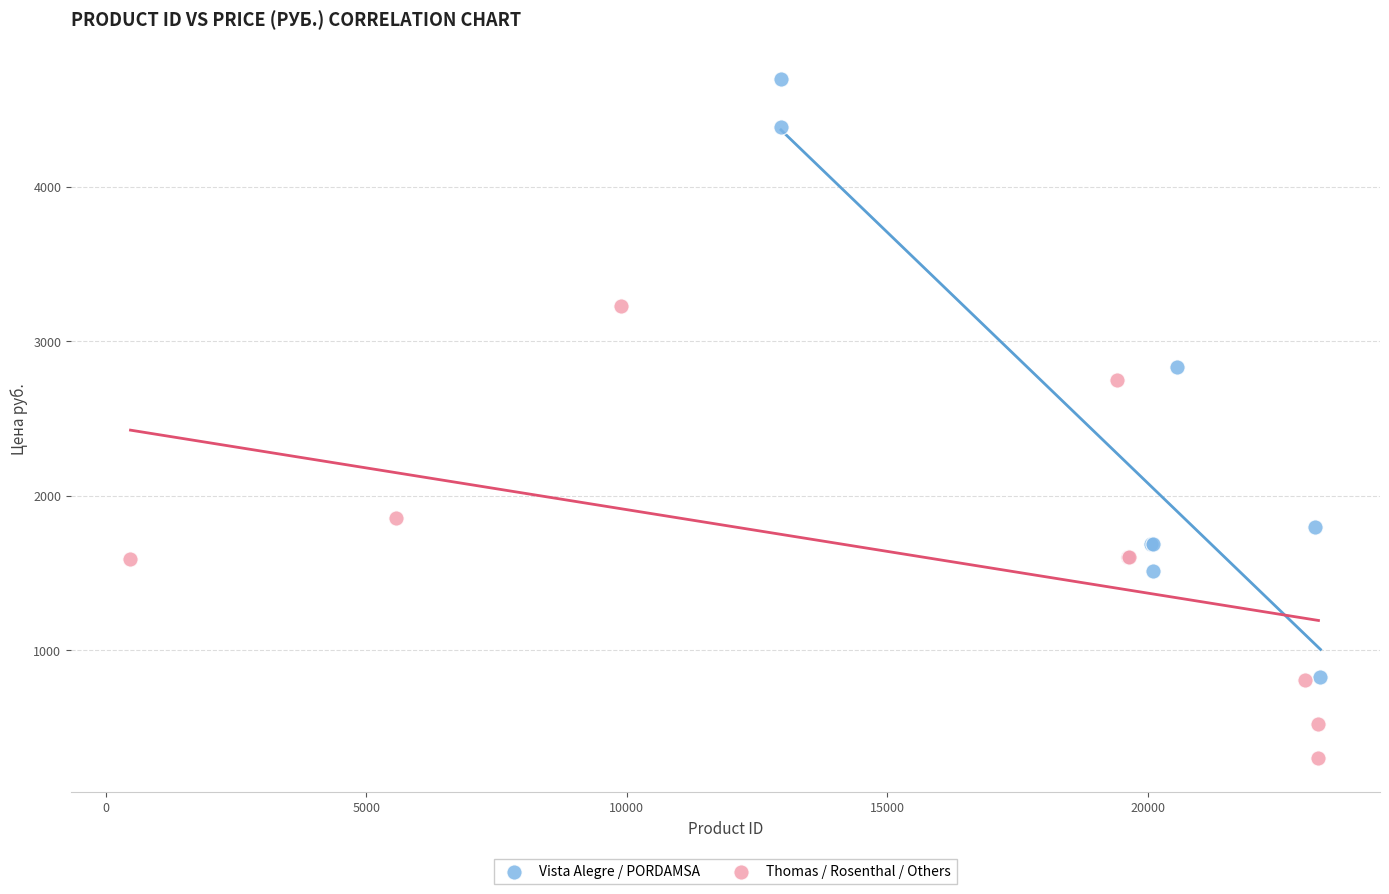

Which series has the largest Y range (max minus min)?

Vista Alegre / PORDAMSA